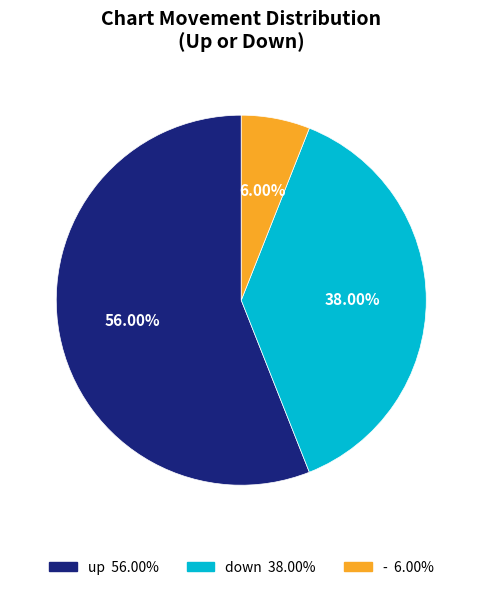

Does any single category account for the majority?

Yes